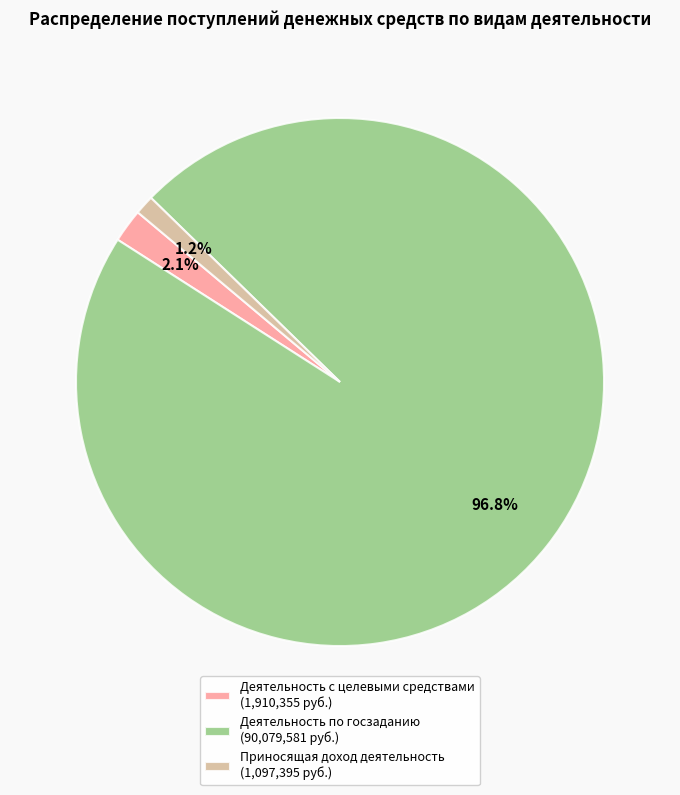

What portion of the pie excludes Деятельность с целевыми средствами (1,910,355 руб.)?

97.9%